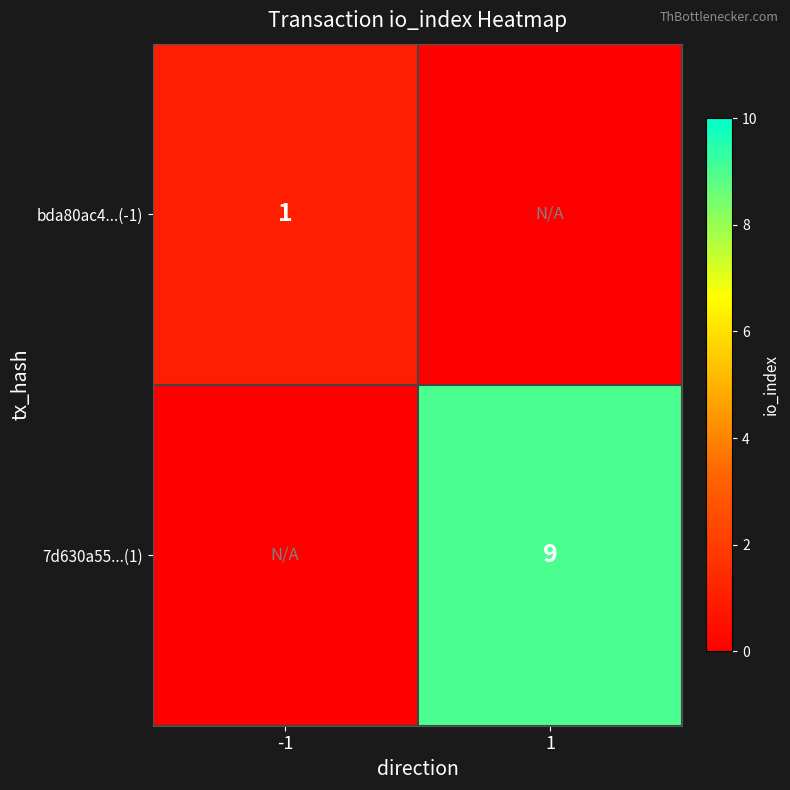

True or false: bda80ac4...(-1) has a value of 0 at -1.

False